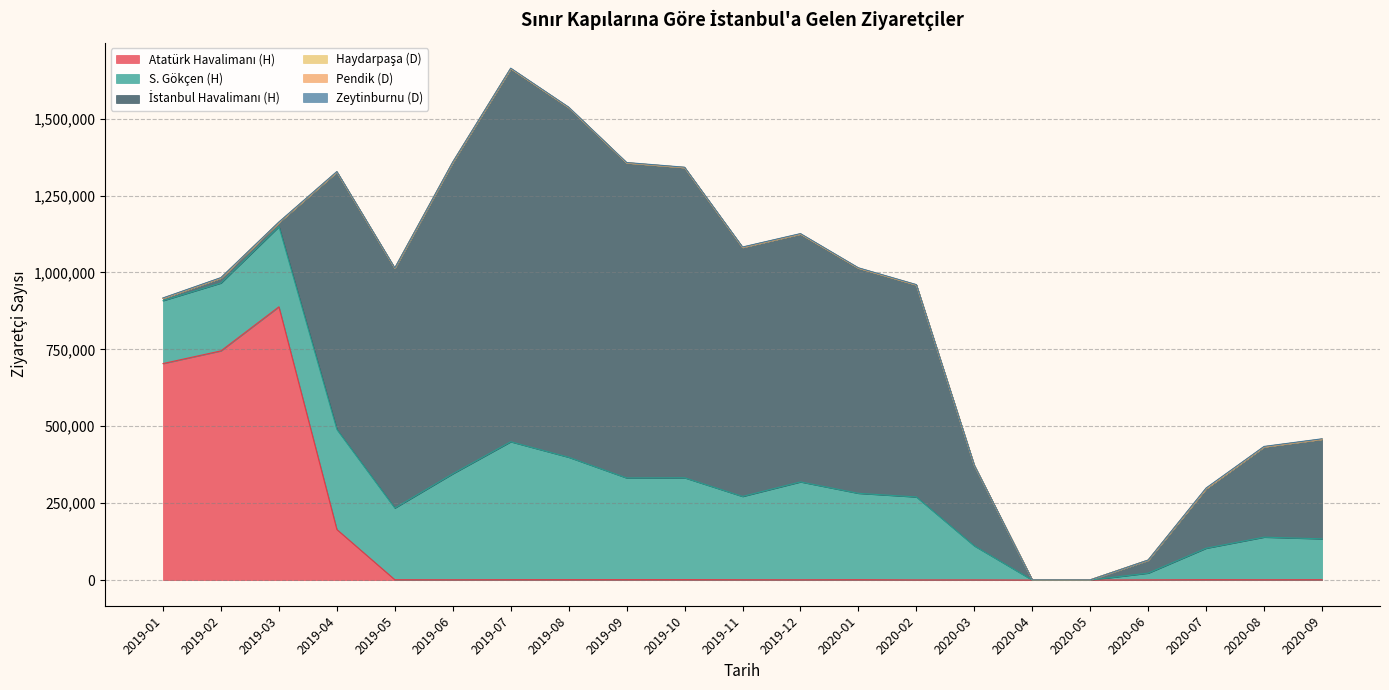

At how many categories does at least one series exceed 107114?

18